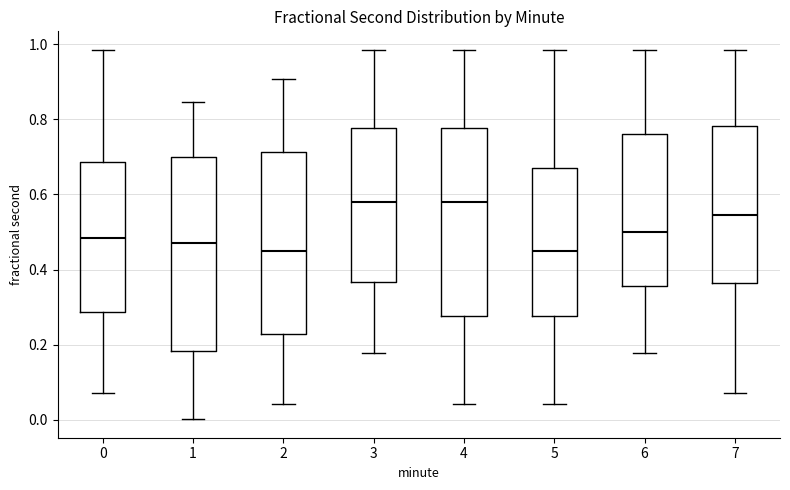

Reading left to right, read every box against the y-axis: the position of its median line, the range the box covers, and the ends of its whiskers. The values are not printed on the chart, so give them approximately, as read against the axis.

0: median 0.48, box 0.28 to 0.68, whiskers 0.08 to 0.98
1: median 0.46, box 0.18 to 0.70, whiskers 0.00 to 0.84
2: median 0.44, box 0.22 to 0.72, whiskers 0.04 to 0.90
3: median 0.58, box 0.36 to 0.78, whiskers 0.18 to 0.98
4: median 0.58, box 0.28 to 0.78, whiskers 0.04 to 0.98
5: median 0.44, box 0.28 to 0.68, whiskers 0.04 to 0.98
6: median 0.50, box 0.36 to 0.76, whiskers 0.18 to 0.98
7: median 0.54, box 0.36 to 0.78, whiskers 0.08 to 0.98